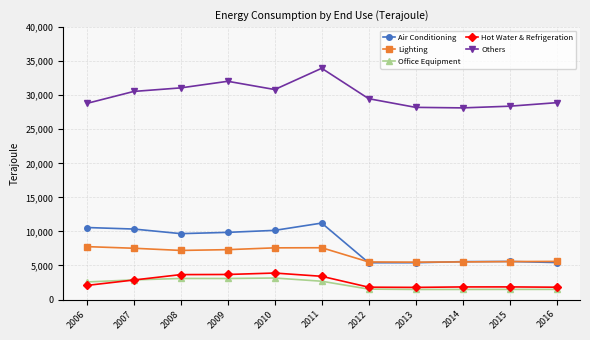

What is the value of the Others point at the 2nd from the left?

30558